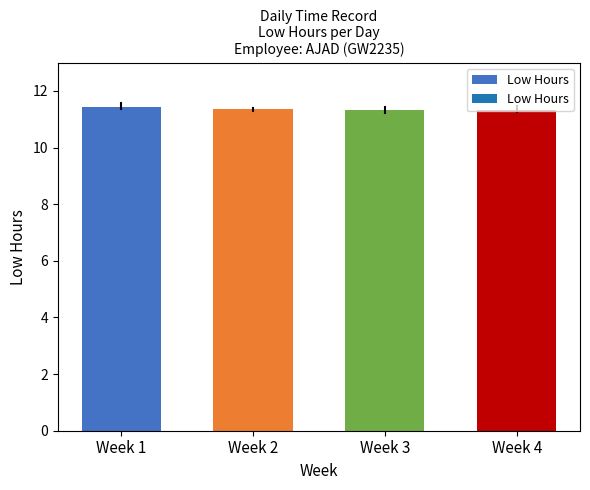

The chart shows a value of 11.3 at Week 4. True or false?

True